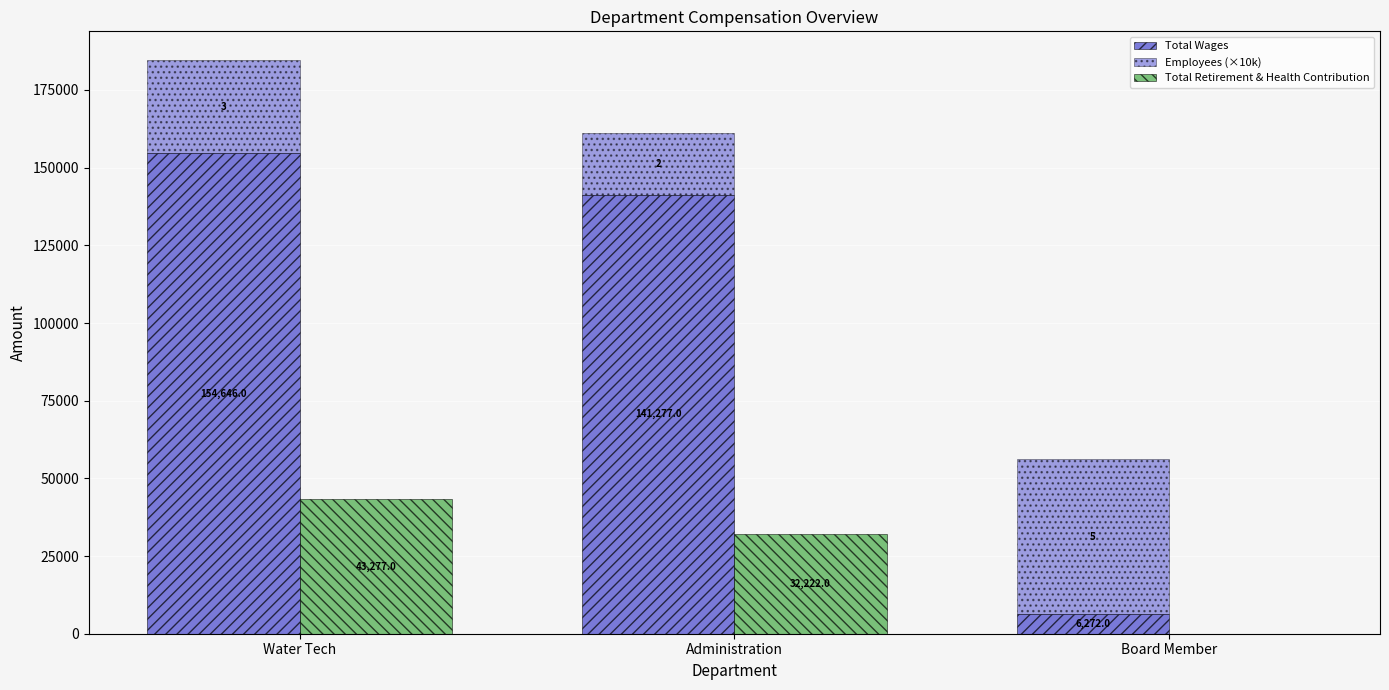

Where does the Total Retirement & Health Contribution series first go above 32222?

Water Tech